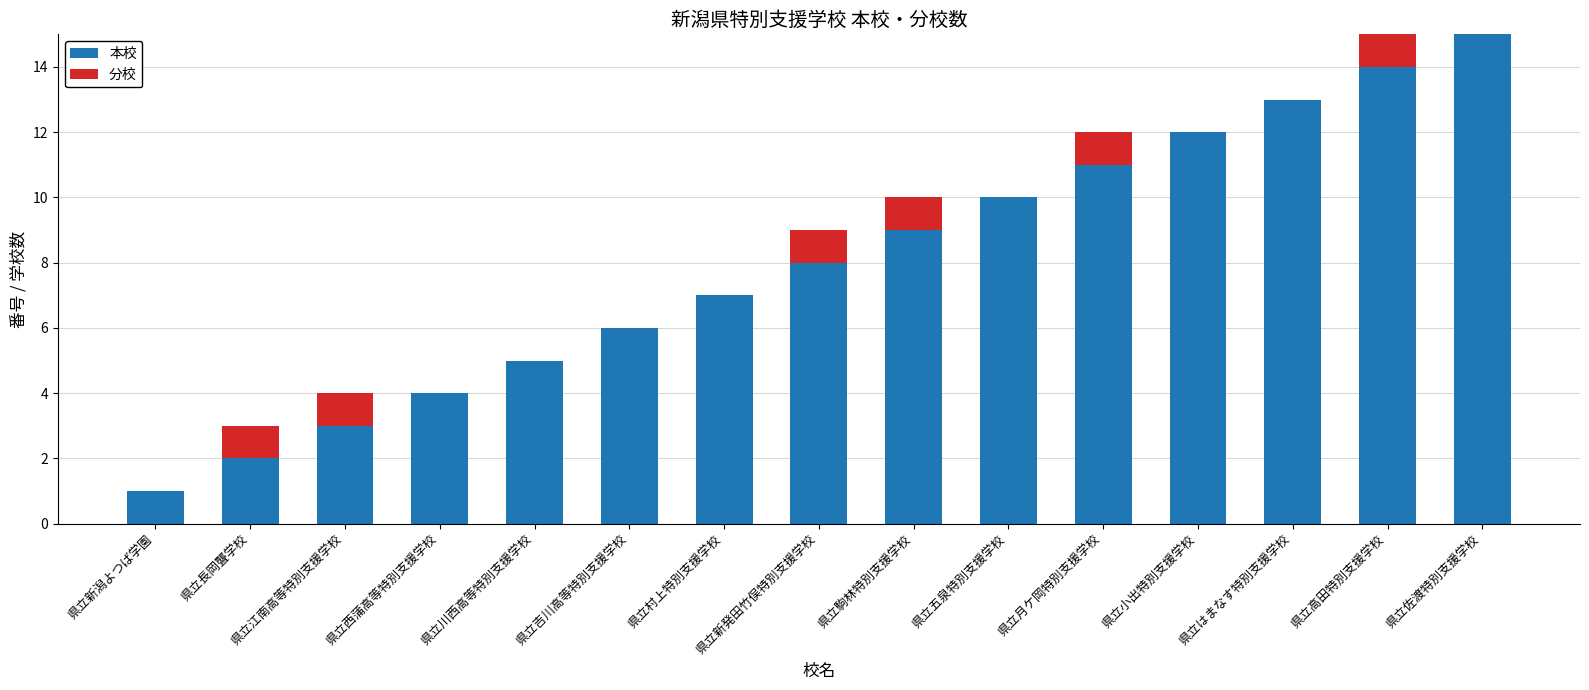

What is the total value across all series at 県立長岡聾学校?

3